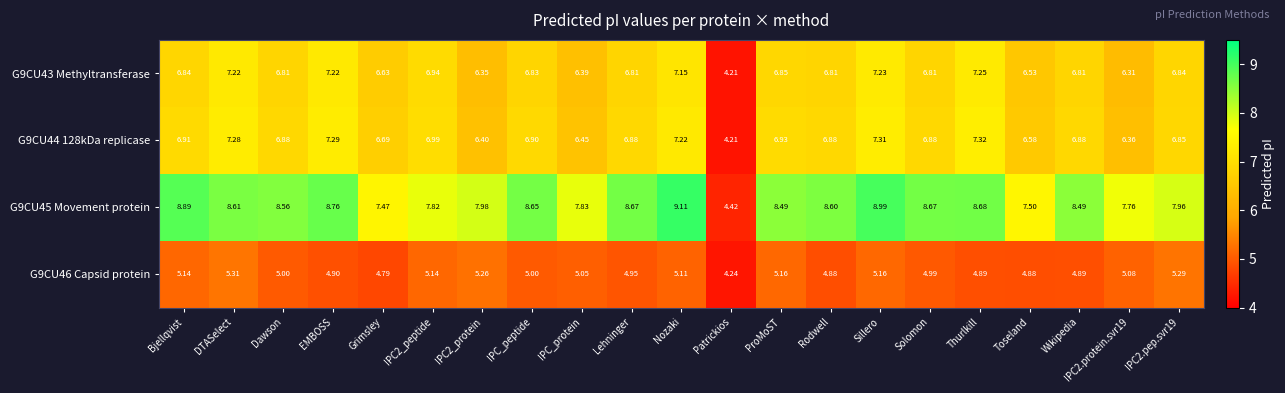

How many data points does each series have?

21